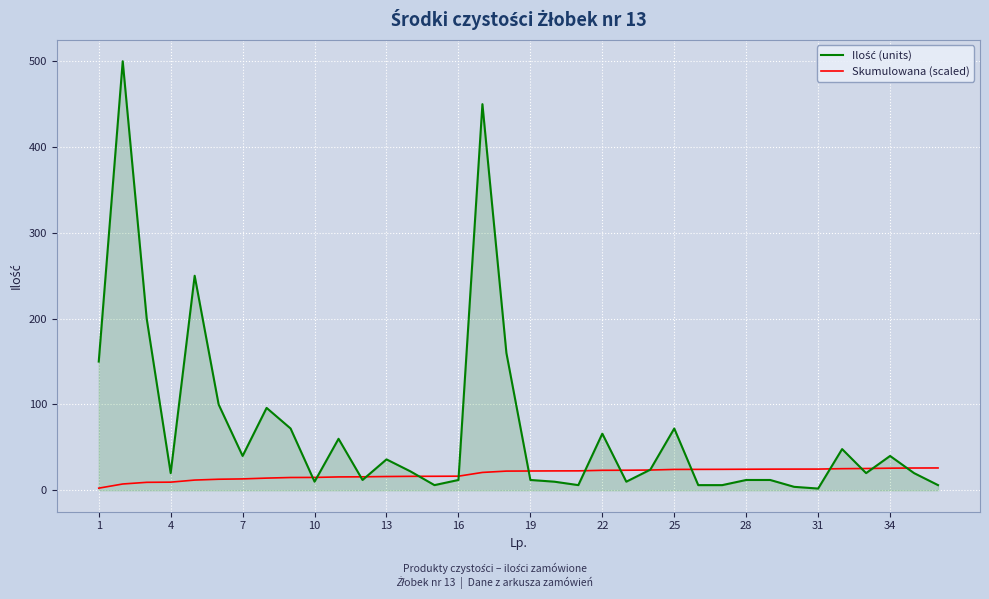

What is the greatest value displayed?

500.0